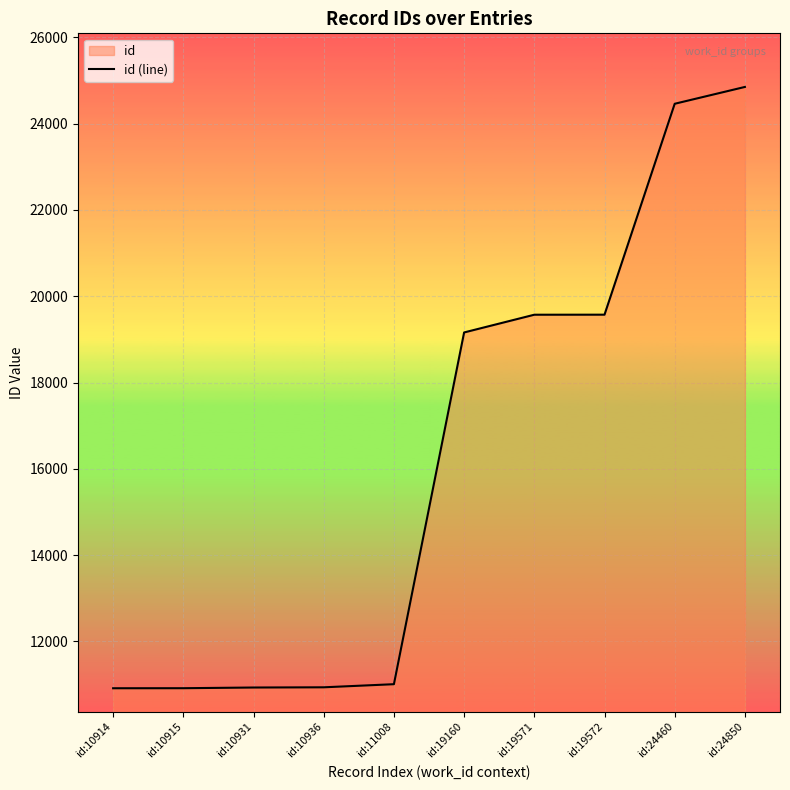

Reading right to left, what are all the values shown in this chart?

id:24850=24850	id:24460=24460	id:19572=19572	id:19571=19571	id:19160=19160	id:11008=11008	id:10936=10936	id:10931=10931	id:10915=10915	id:10914=10914